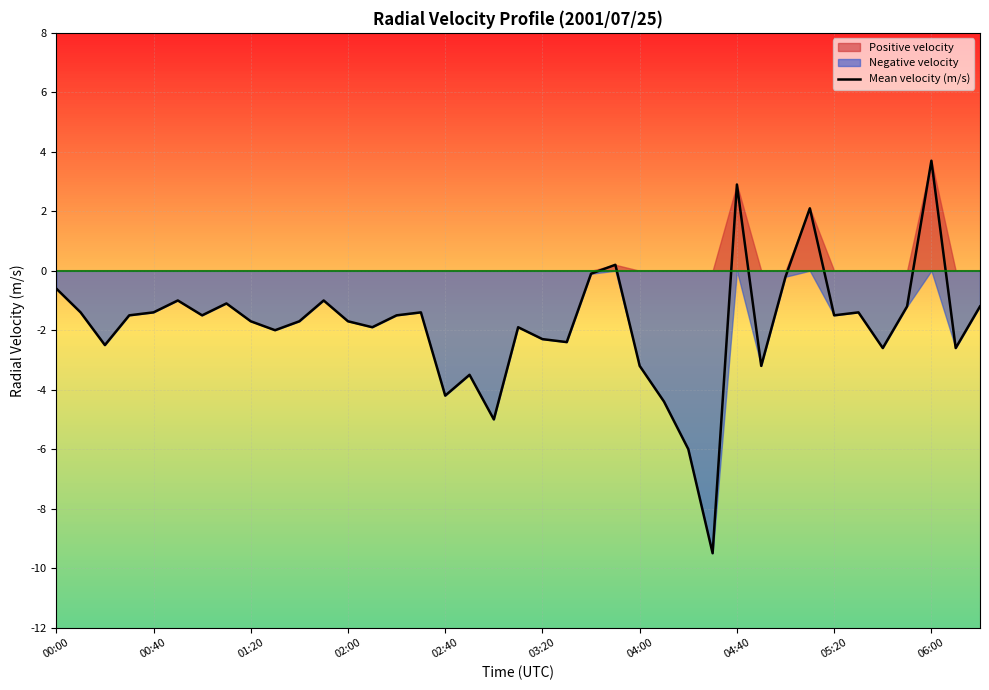

The value of Mean velocity (m/s) at 04:40 is 2.9. True or false?

True